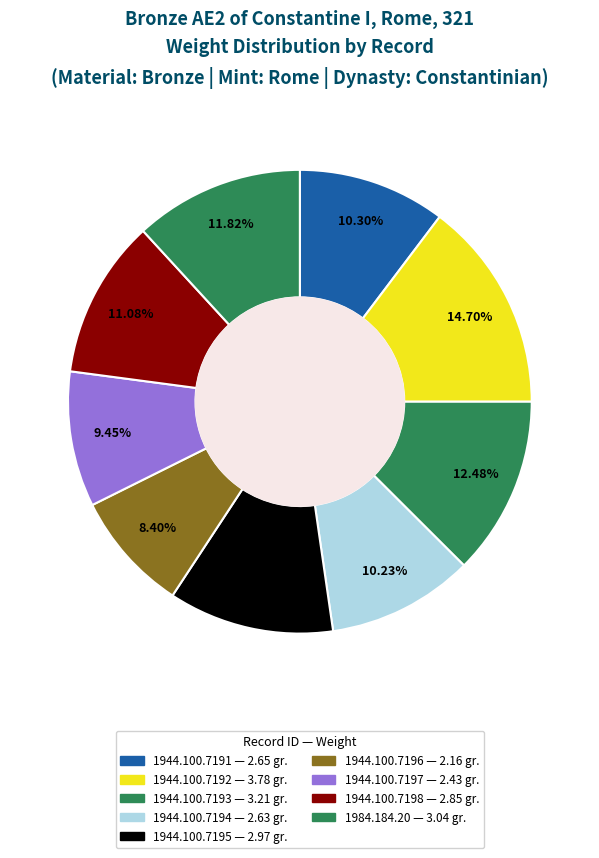

What is the smallest slice in the pie chart?

1944.100.7196